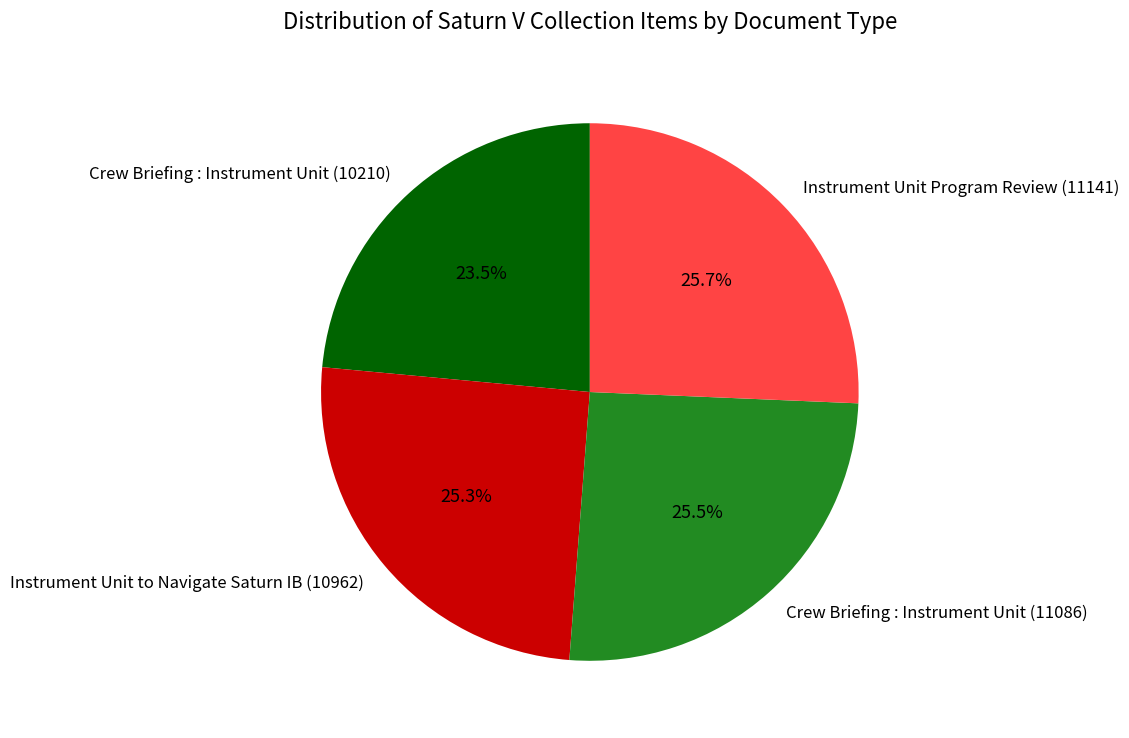

What is the smallest slice in the pie chart?

Crew Briefing : Instrument Unit (10210)